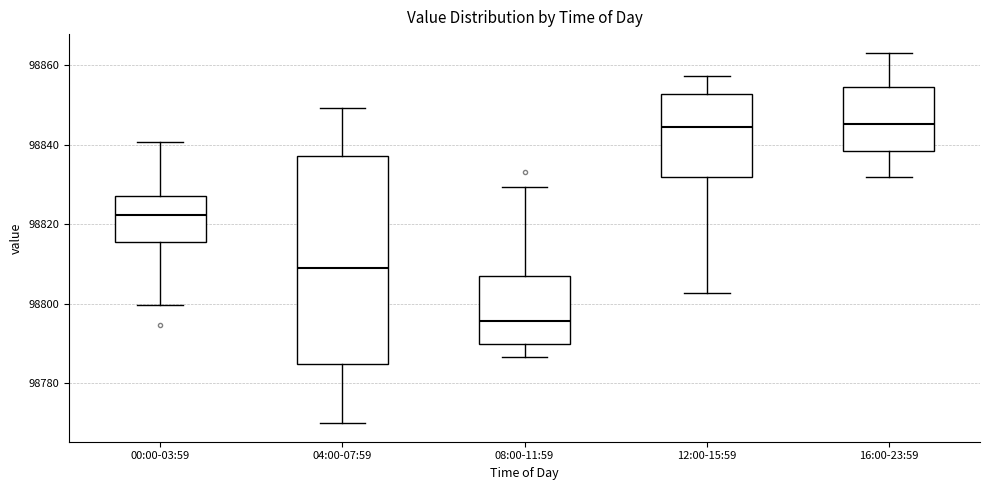

Which box is the tallest, from its lower edge to its upper edge?

04:00-07:59